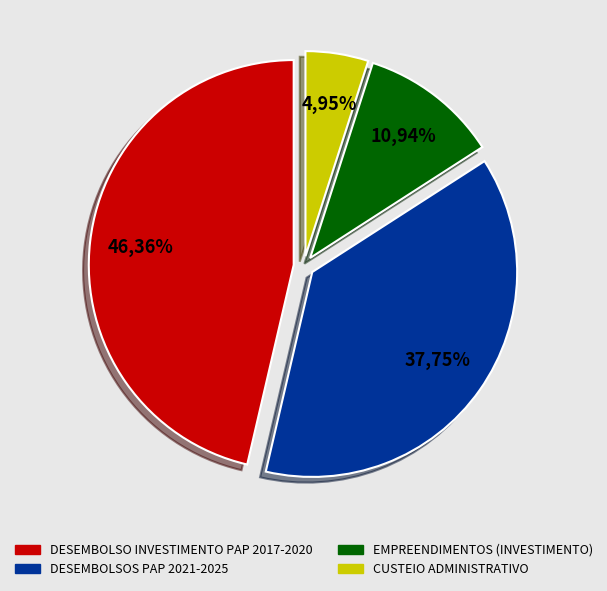

The DESEMBOLSO INVESTIMENTO PAP 2017-2020 slice represents 56% of the pie. True or false?

False